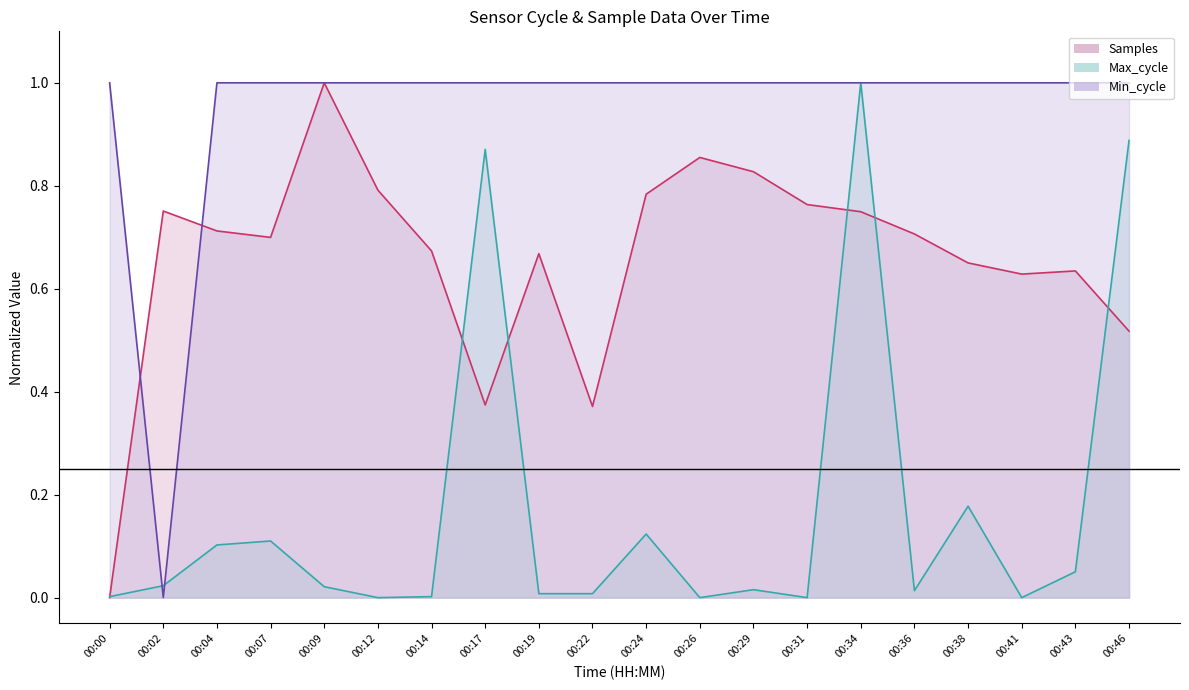

Which series ends up on top after the final intersection of Min_cycle and Max_cycle?

Min_cycle